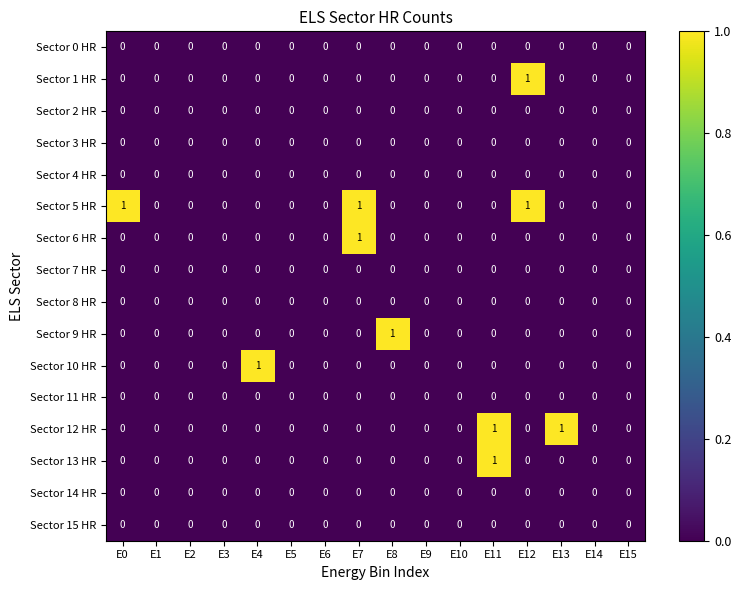

How many Sector 9 HR values are between 0 and 1?

16